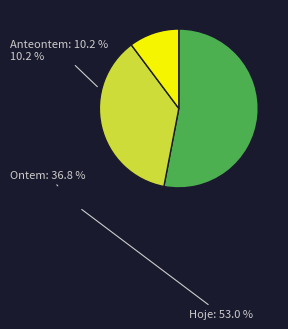

Is there a majority slice in this chart?

Yes